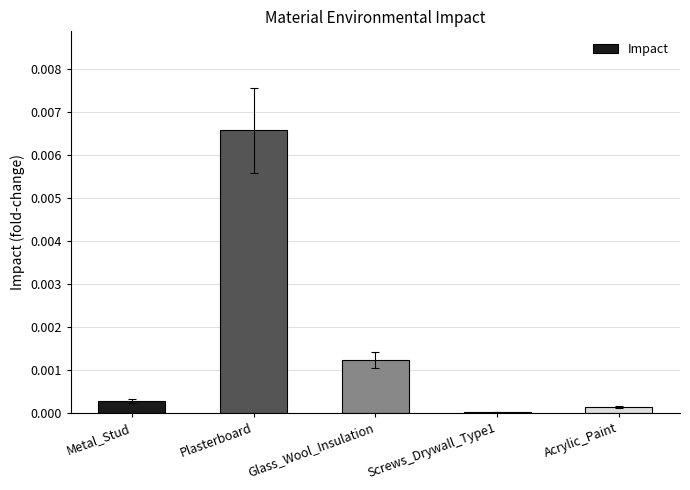

Rank the categories by value from highest to lowest.

Plasterboard, Glass_Wool_Insulation, Metal_Stud, Acrylic_Paint, Screws_Drywall_Type1